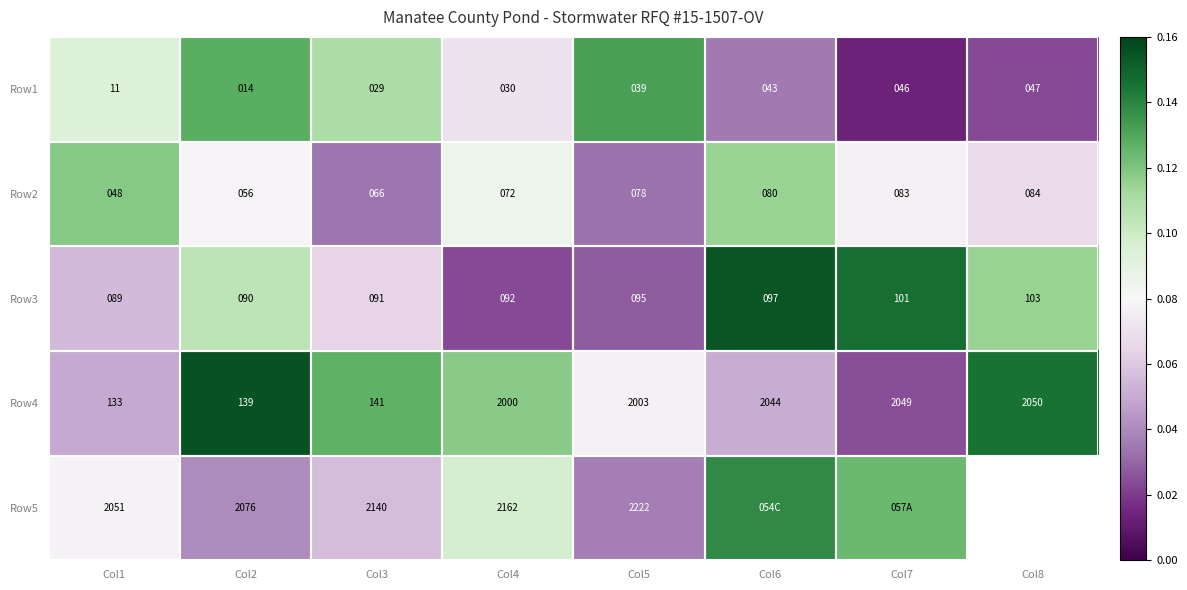

Is it true that Row5 equals 0.1 at Col7?

True